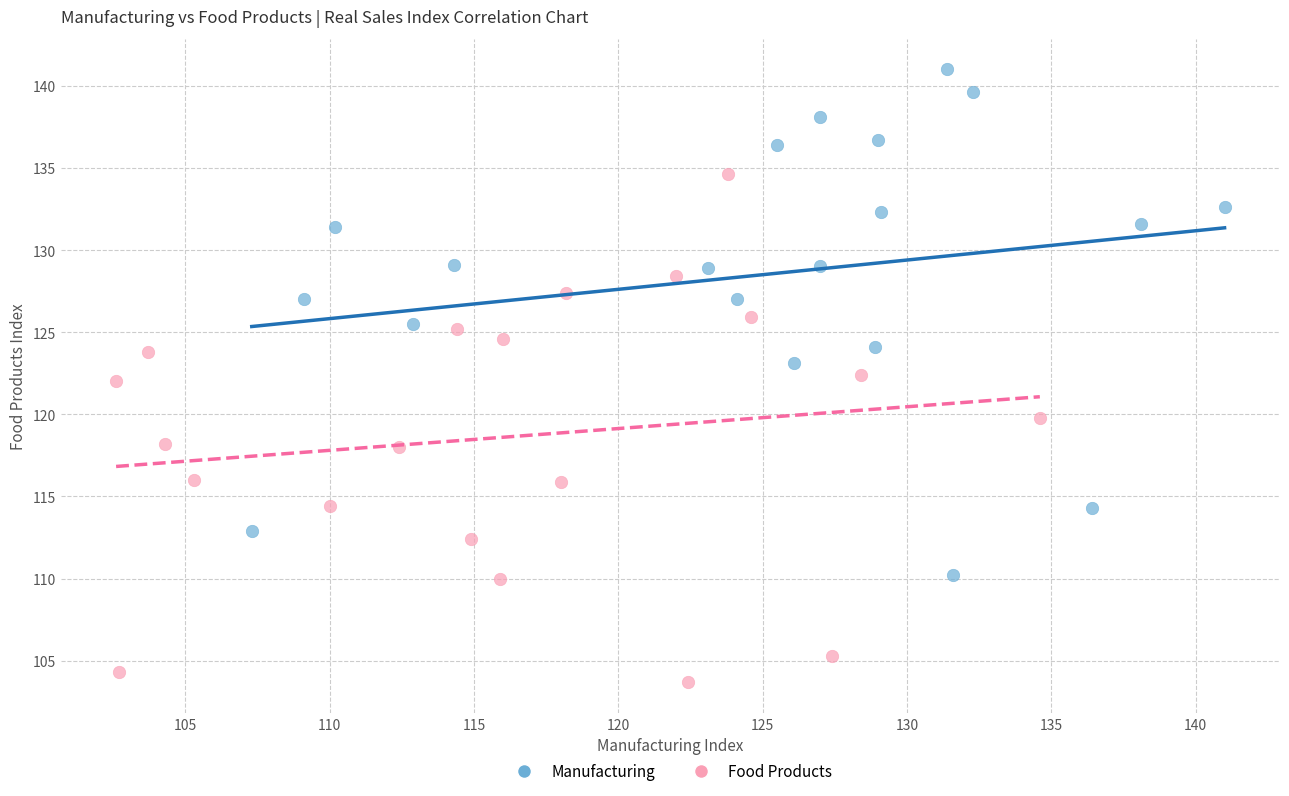

Which series reaches the minimum Y coordinate?

Food Products